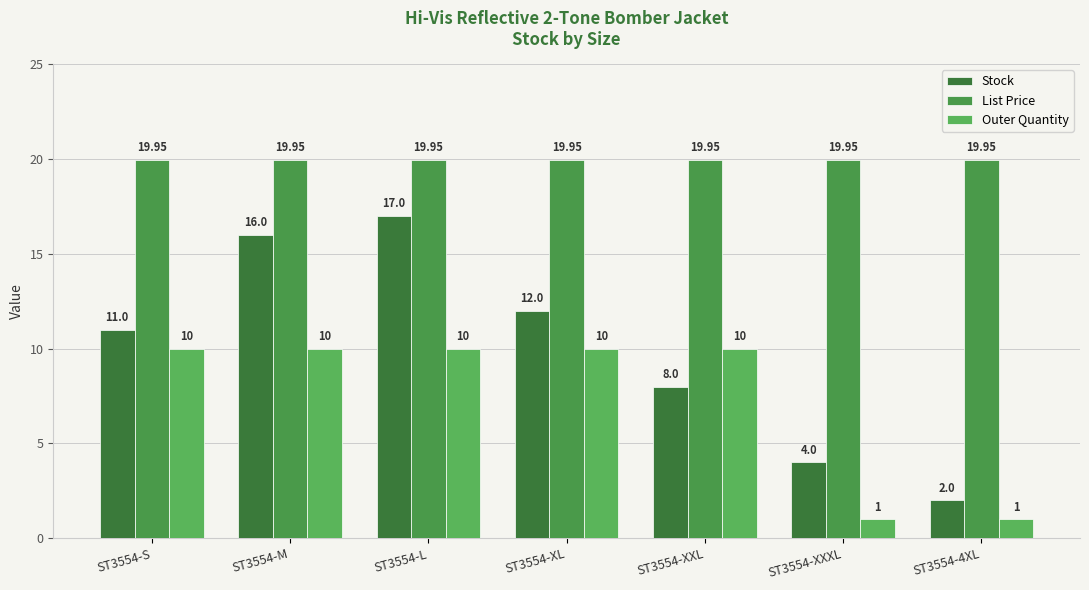

What is the difference between the second highest and second lowest values in the Stock series?

12.0